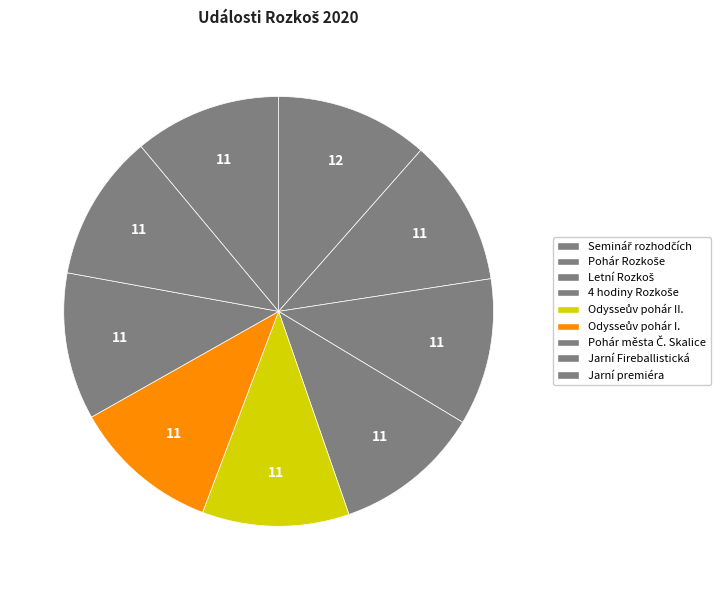

What is the largest slice in the pie chart?

Seminář rozhodčích (Pohár Rozkoše)